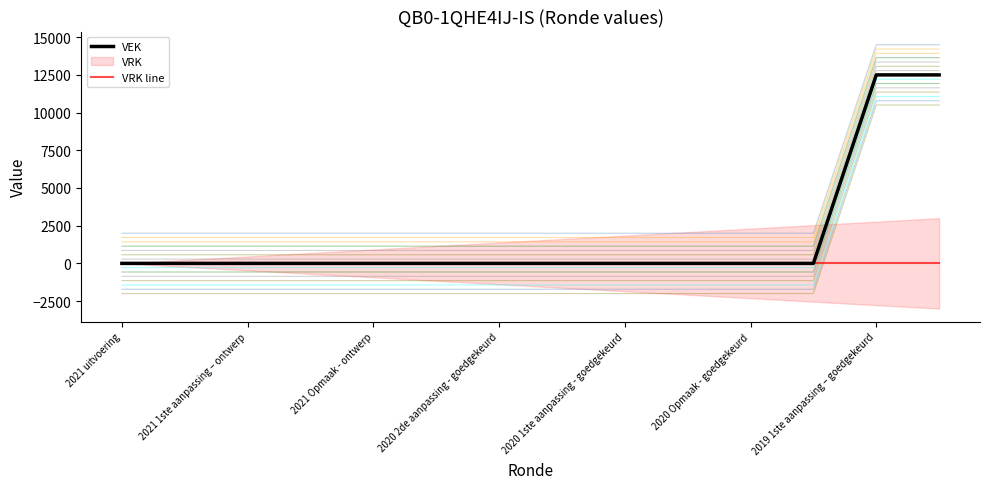

The VRK line series shows 0 at 10. True or false?

True